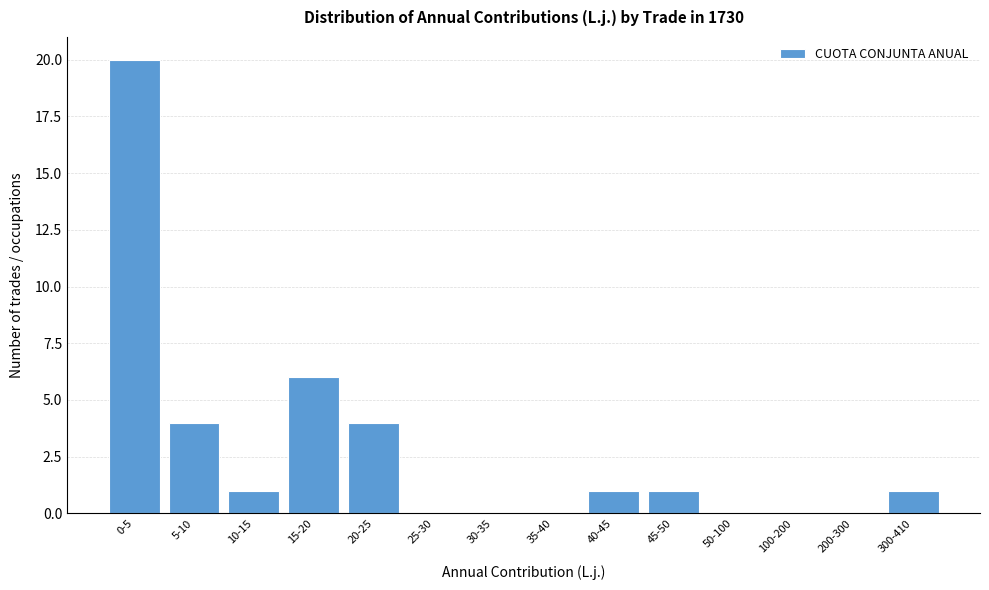

Reading left to right, what are all the values shown in this chart?

0-5=20	5-10=4	10-15=1	15-20=6	20-25=4	25-30=0	30-35=0	35-40=0	40-45=1	45-50=1	50-100=0	100-200=0	200-300=0	300-410=1